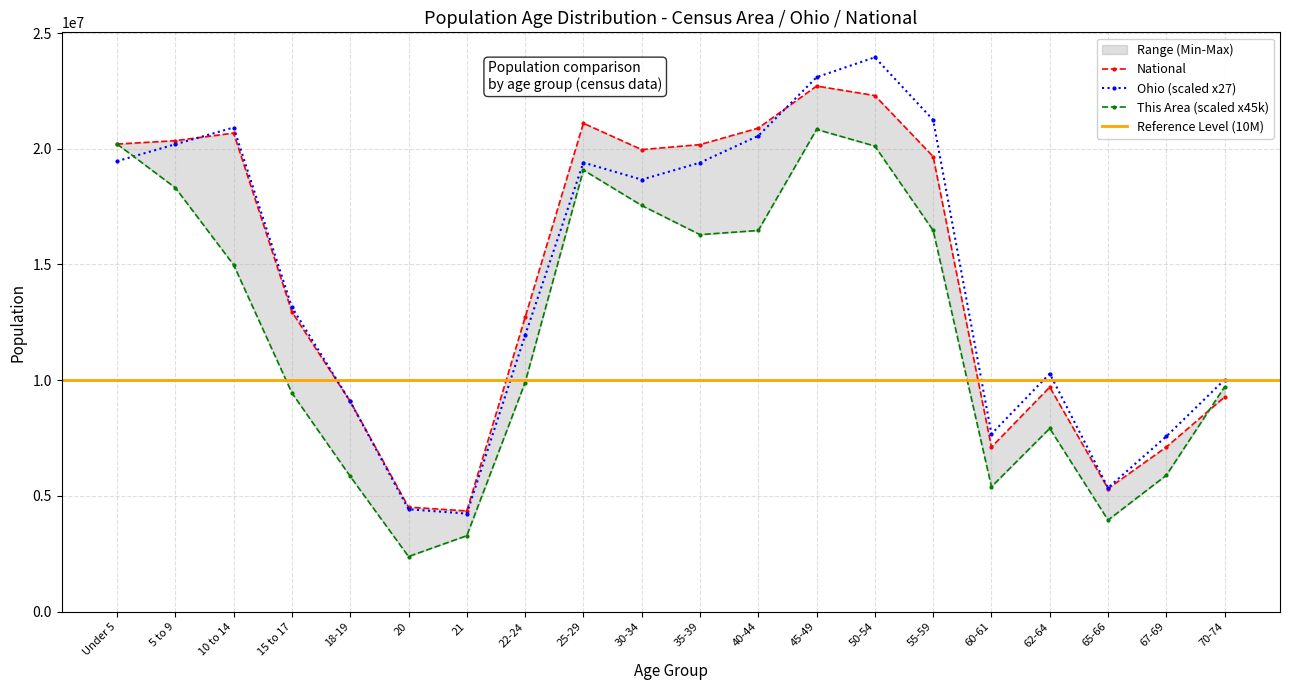

True or false: Ohio (scaled x27) has more than 0 points higher than both neighbors.

True